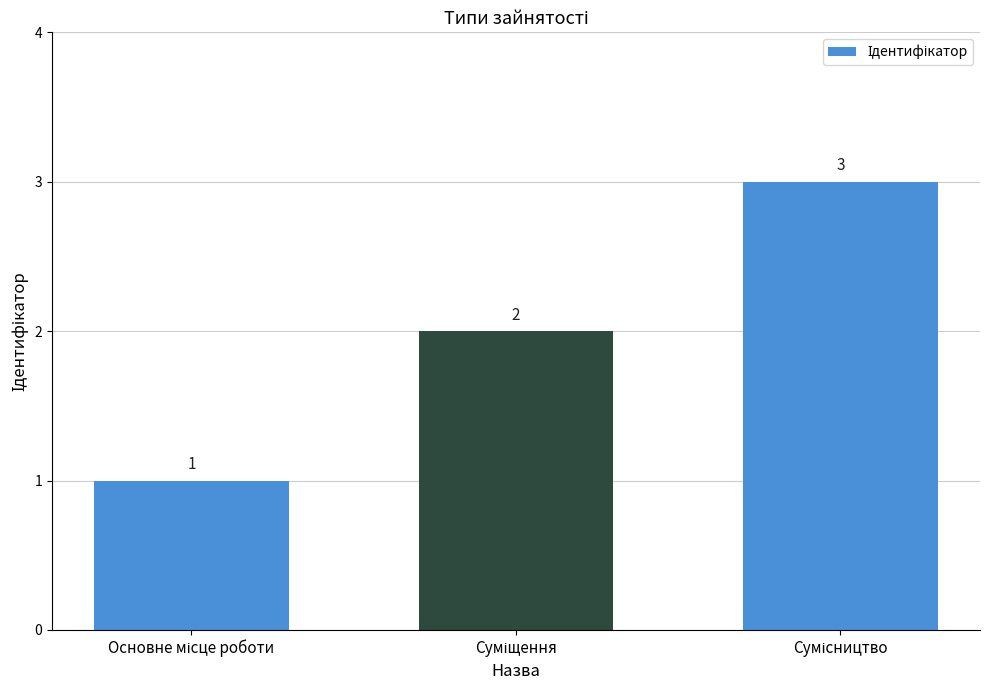

What is the maximum value shown in the chart?

3